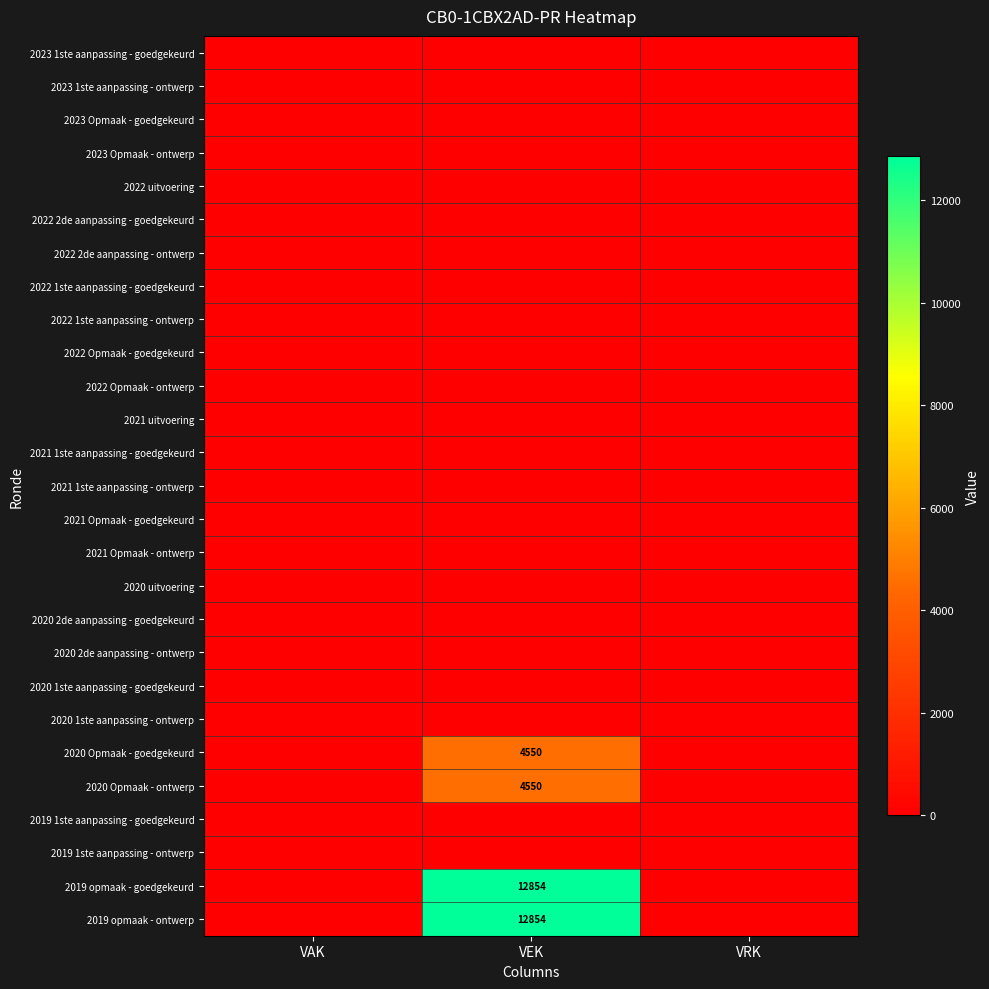

At how many categories does at least one series exceed 2949?

1